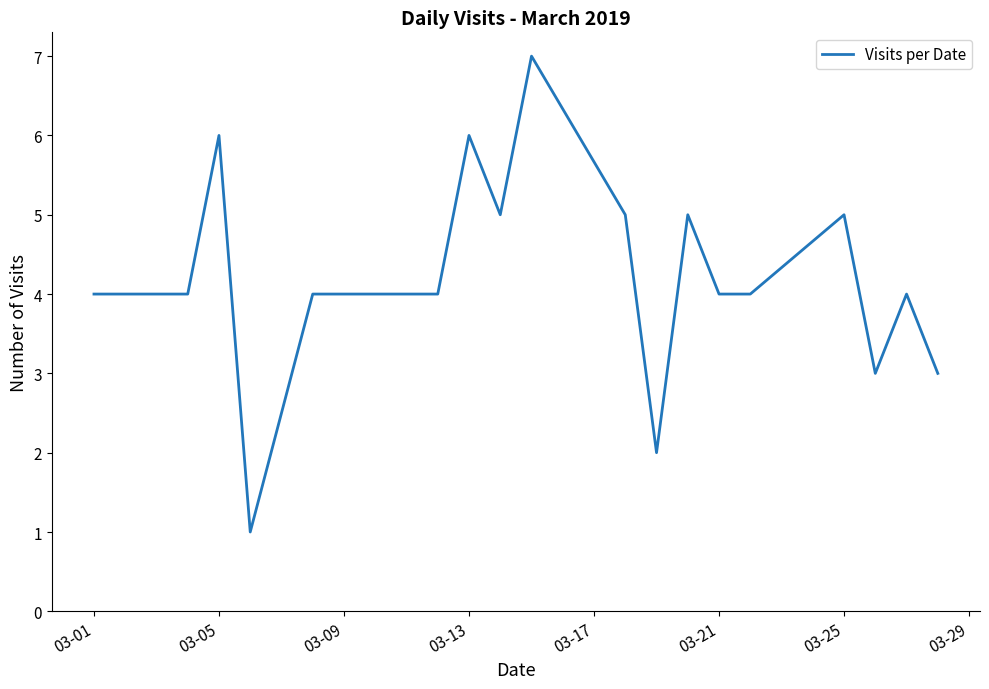

What is the maximum value shown in the chart?

7